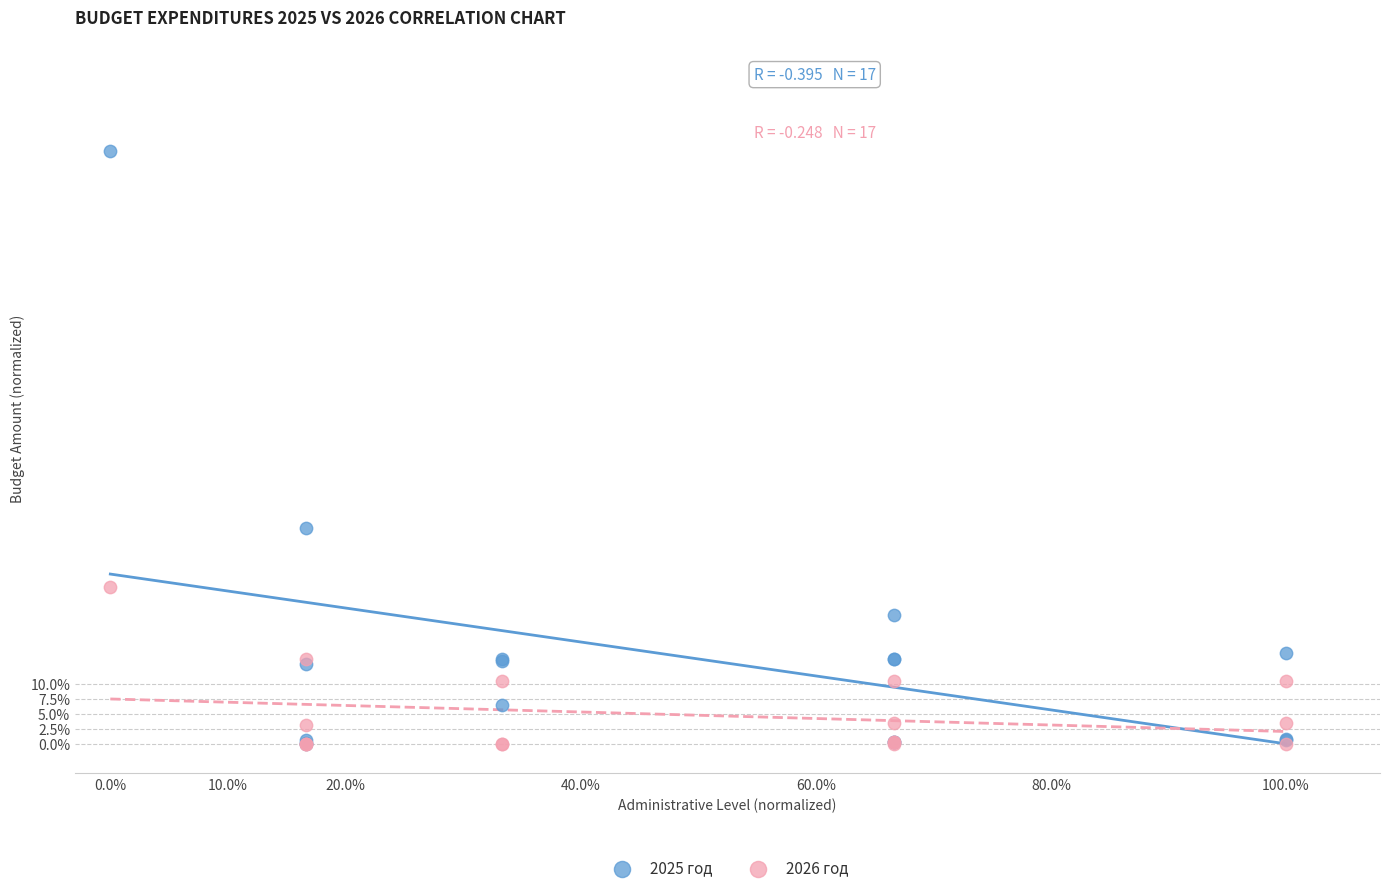

What are all the series names shown in the legend?

2025 год, 2026 год